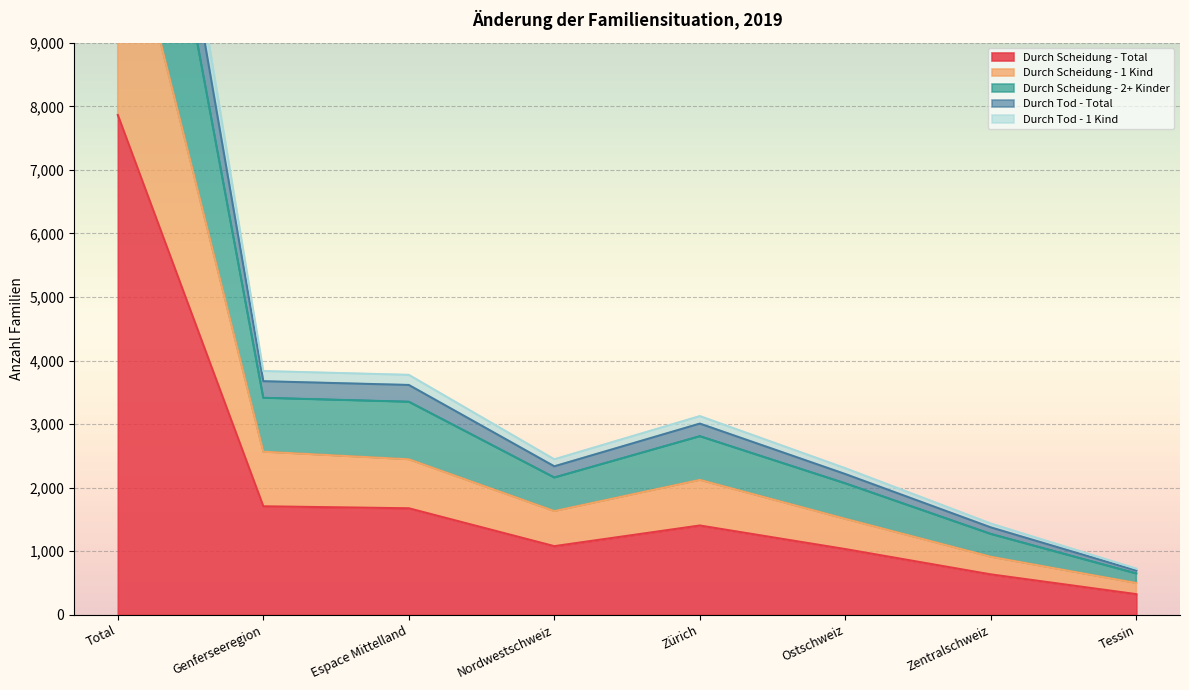

At which category is the sum across all series the highest?

Total